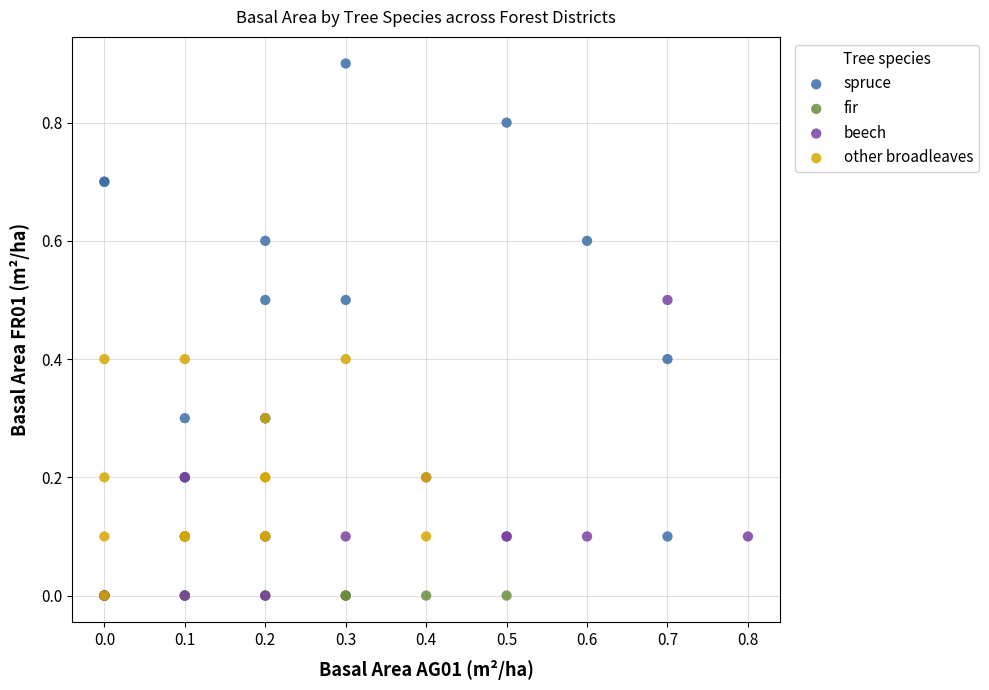

What are all the series names shown in the legend?

spruce, fir, beech, other broadleaves